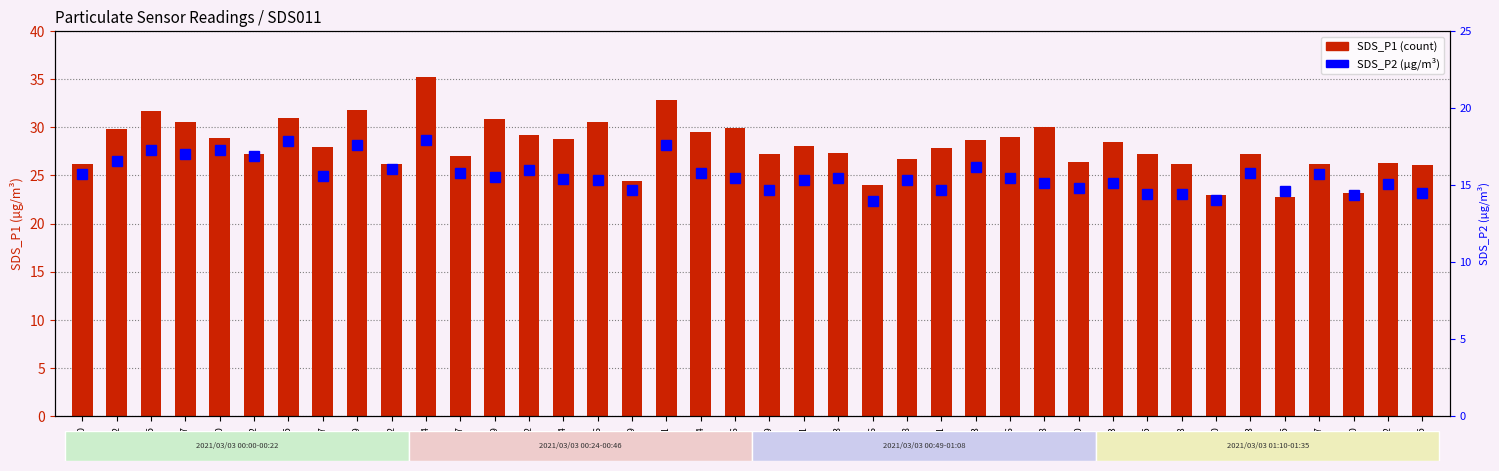

What position from the left is 00:36?

16